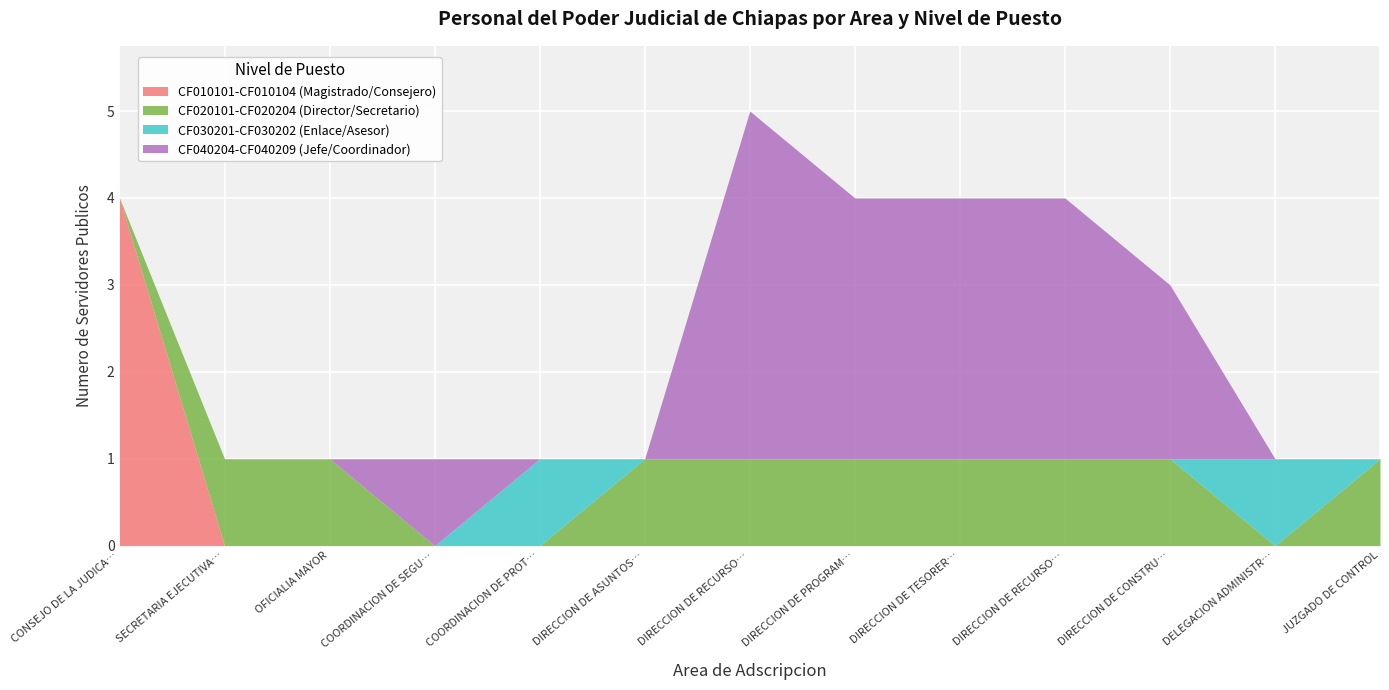

What is the greatest value displayed?

4